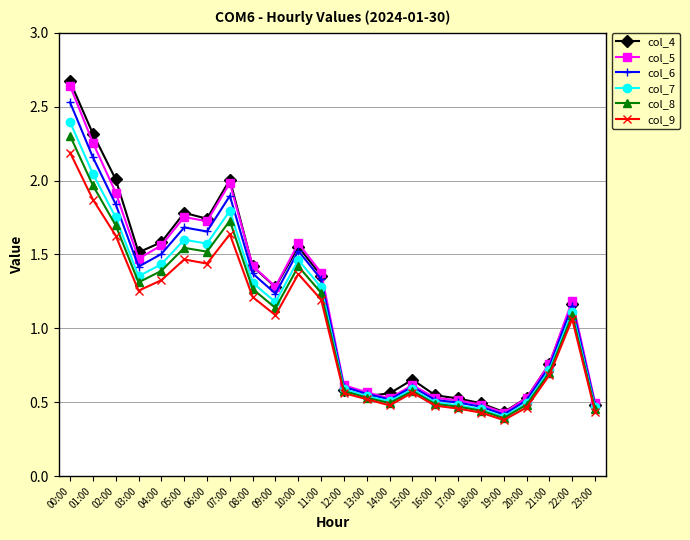

Is the value of col_7 at 16:00 greater than the value of col_9 at 01:00?

No